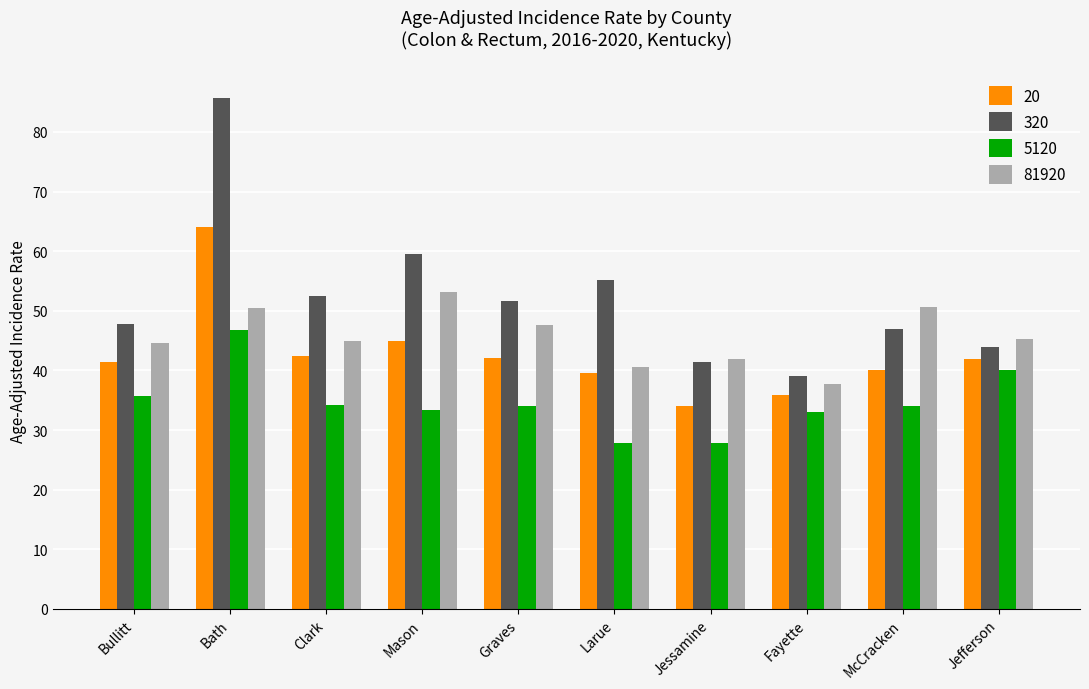

What is the label of the 1st bar from the right?

Jefferson